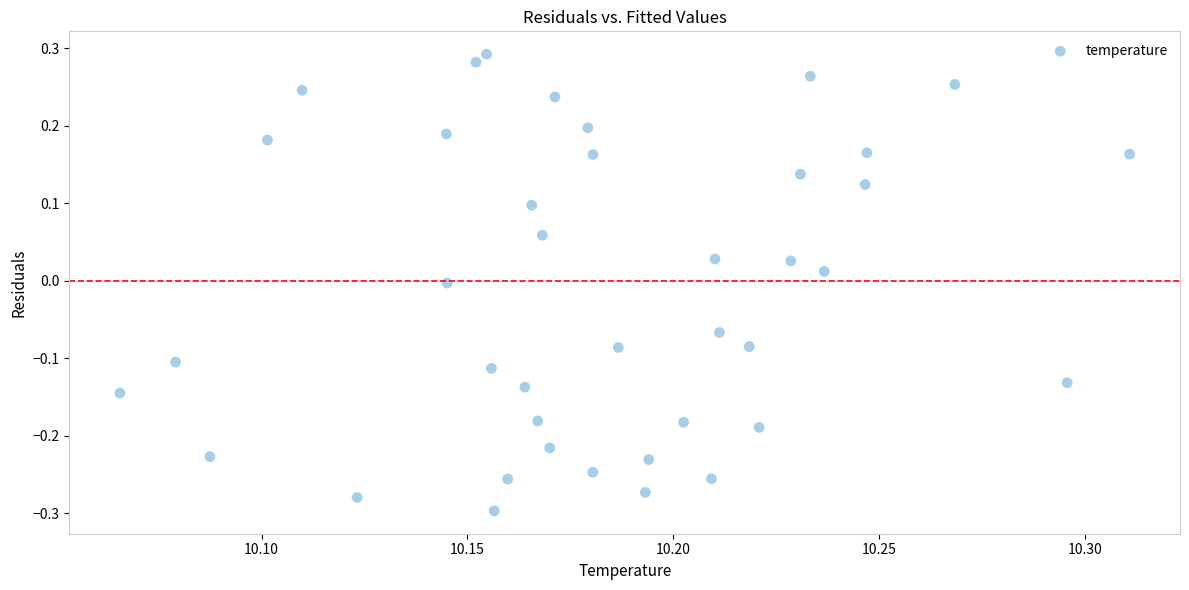

What is the range of Y values (max minus min)?

0.6